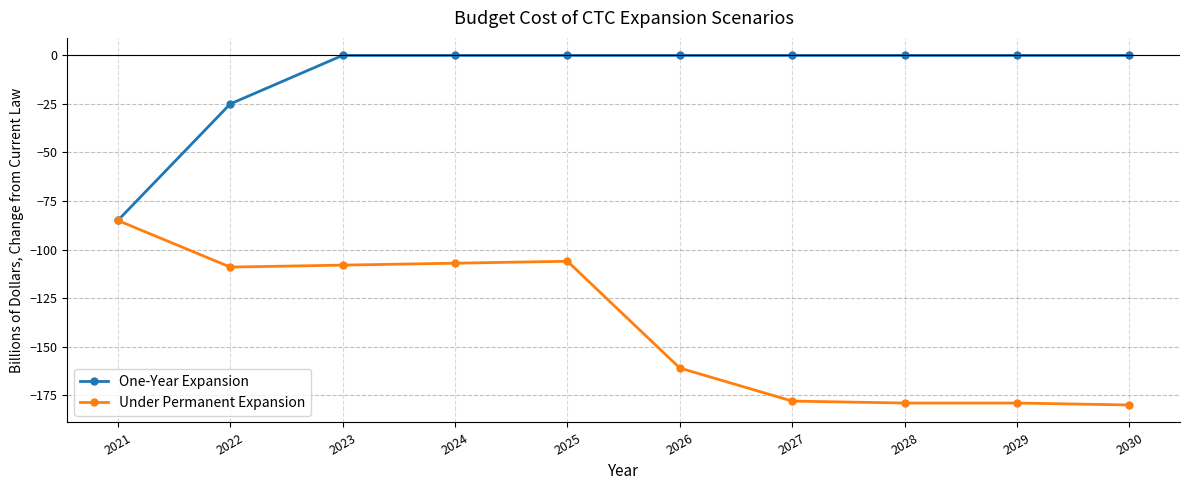

Reading left to right, transcribe all the data shown in this chart.

One-Year Expansion: 2021=-85	2022=-25	2023=0	2024=0	2025=0	2026=0	2027=0	2028=0	2029=0	2030=0
Under Permanent Expansion: 2021=-85	2022=-109	2023=-108	2024=-107	2025=-106	2026=-161	2027=-178	2028=-179	2029=-179	2030=-180